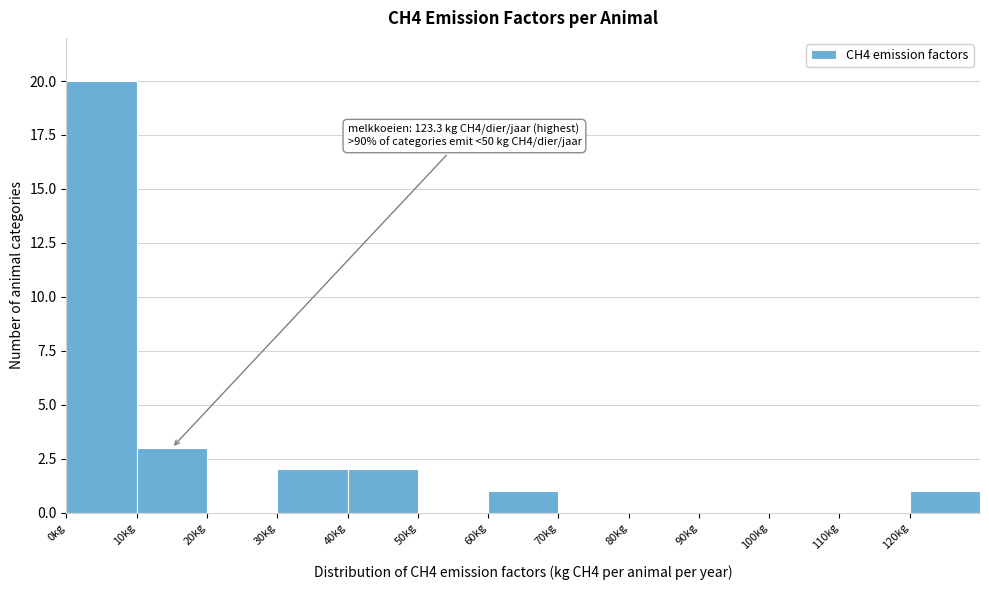

Over which range of the x-axis is the bar tallest?

0 to 10